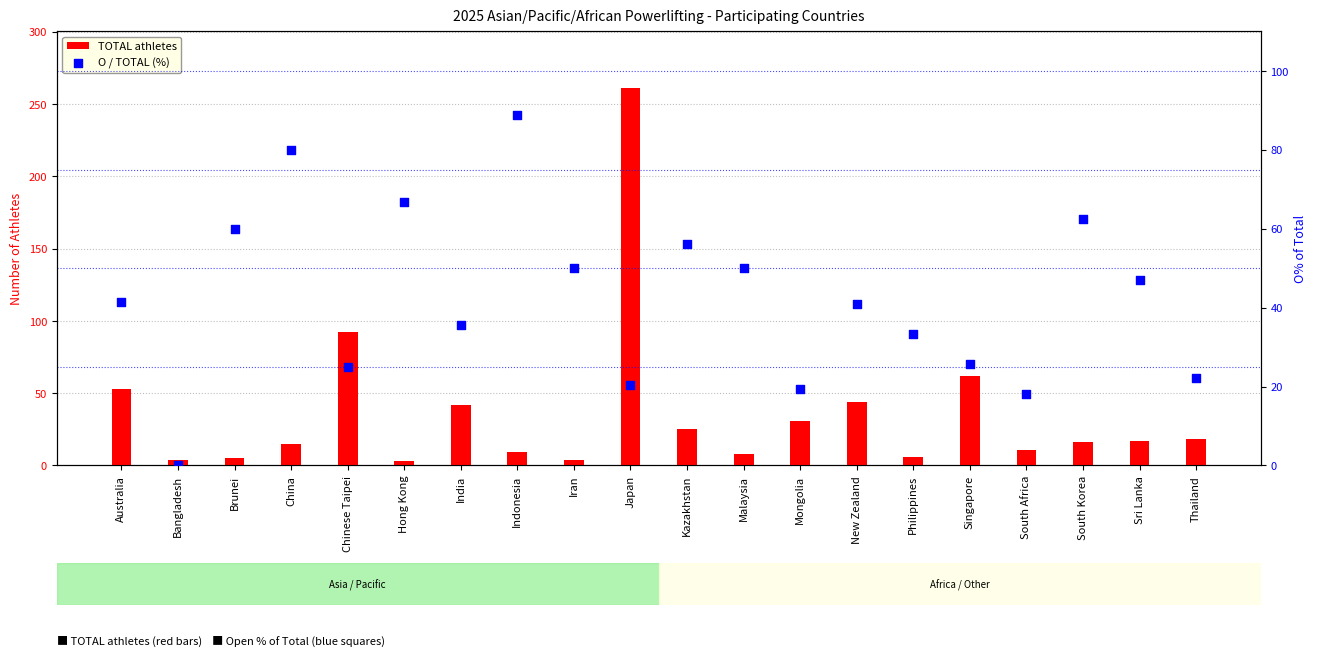

Which series has the largest Y range (max minus min)?

TOTAL athletes